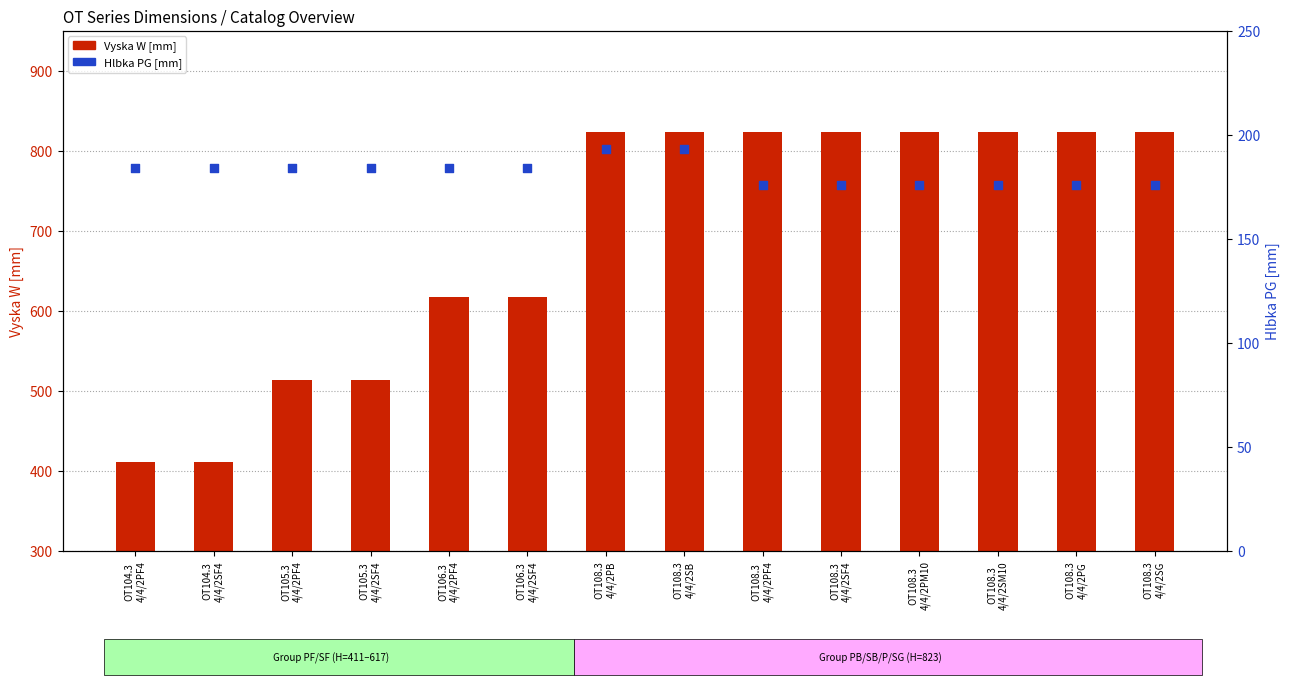

Which series has the widest spread of Y values?

Vyska W [mm]